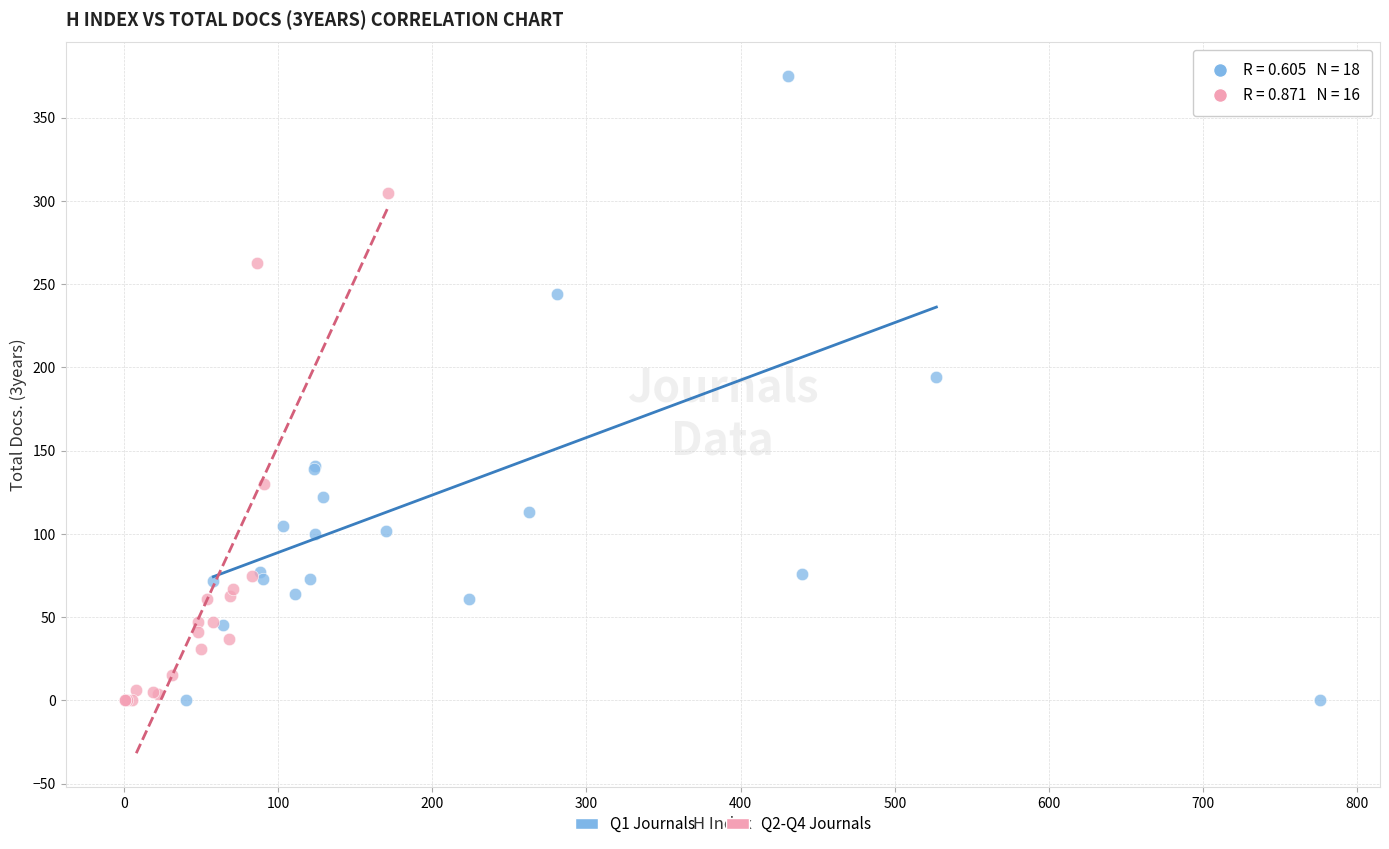

Which series has the largest Y range (max minus min)?

Q1 Journals